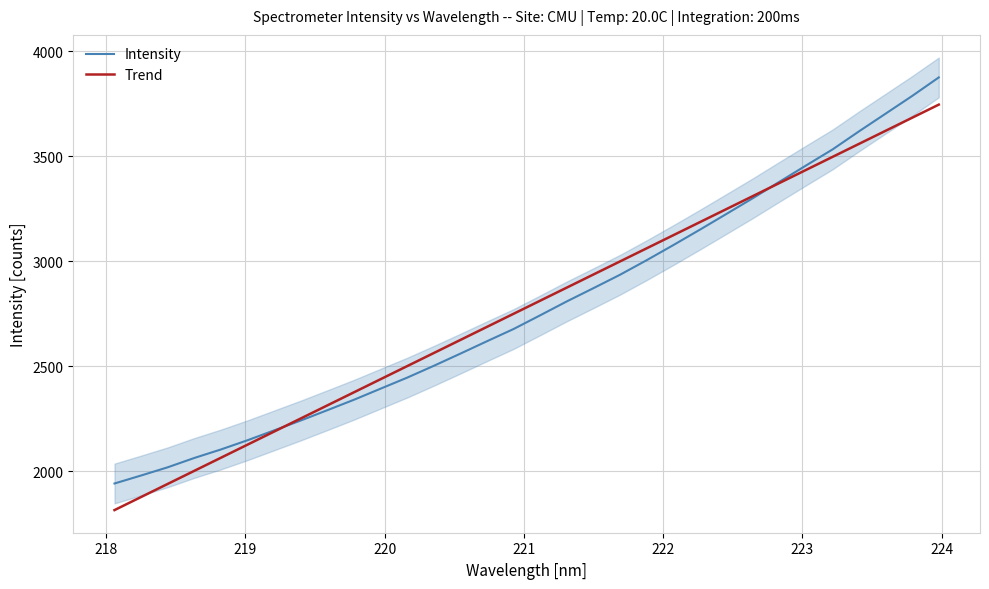

How many lines are shown in the chart?

2